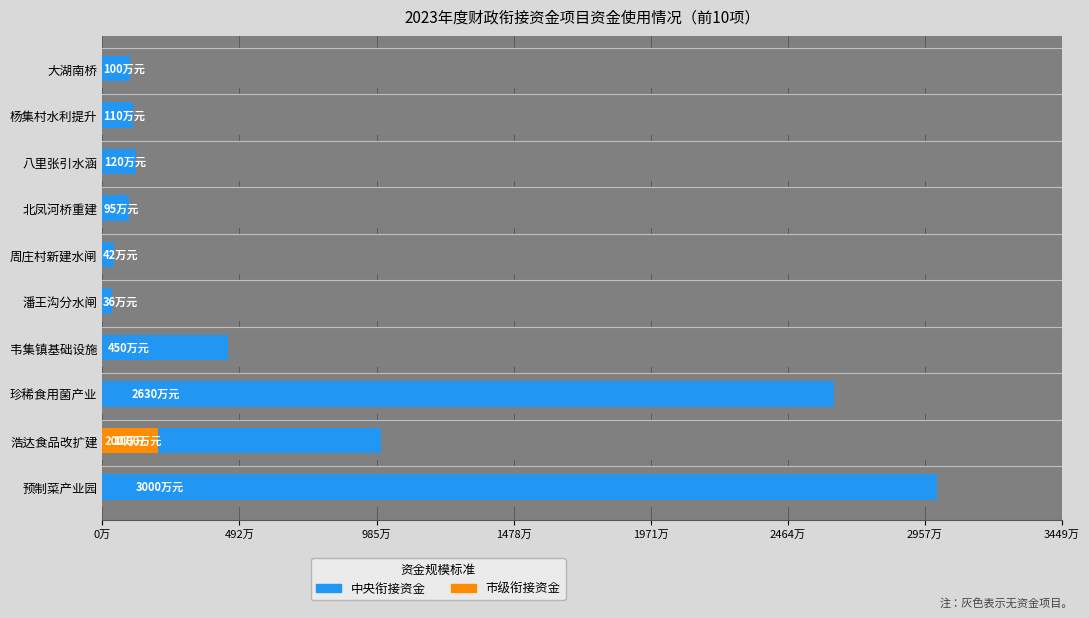

Reading left to right, what are all the values shown in this chart?

中央衔接资金: 3000	1000	2630	450	36	42	95	120	110	100
市级衔接资金: 0	200	0	0	0	0	0	0	0	0